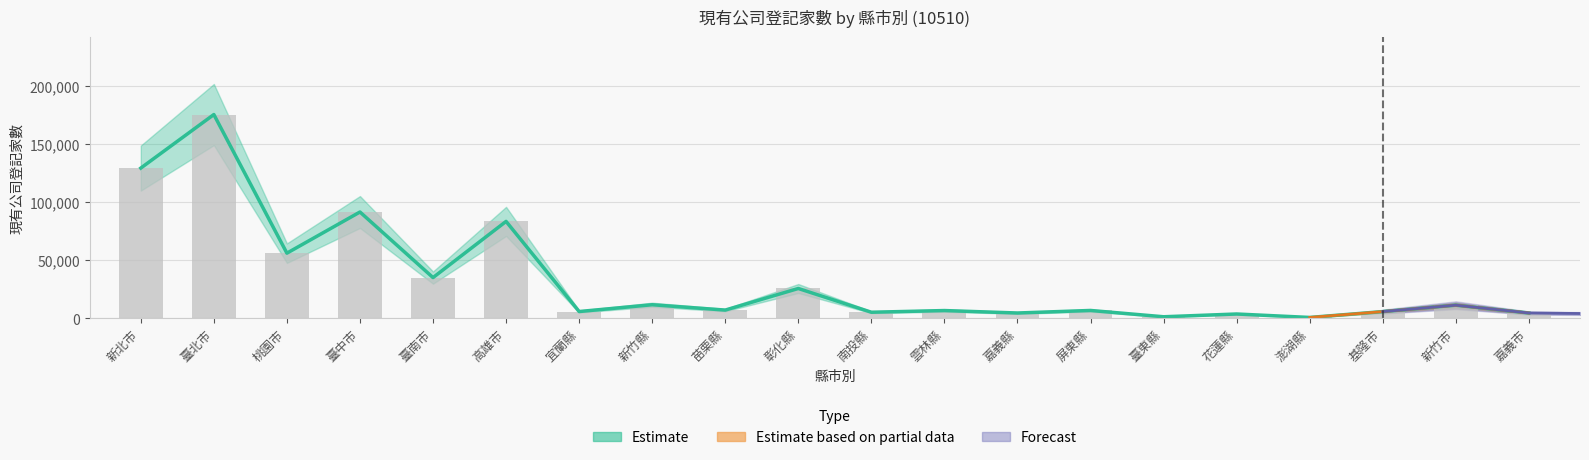

What value does the data have at 花蓮縣, to the nearest 10?

3680